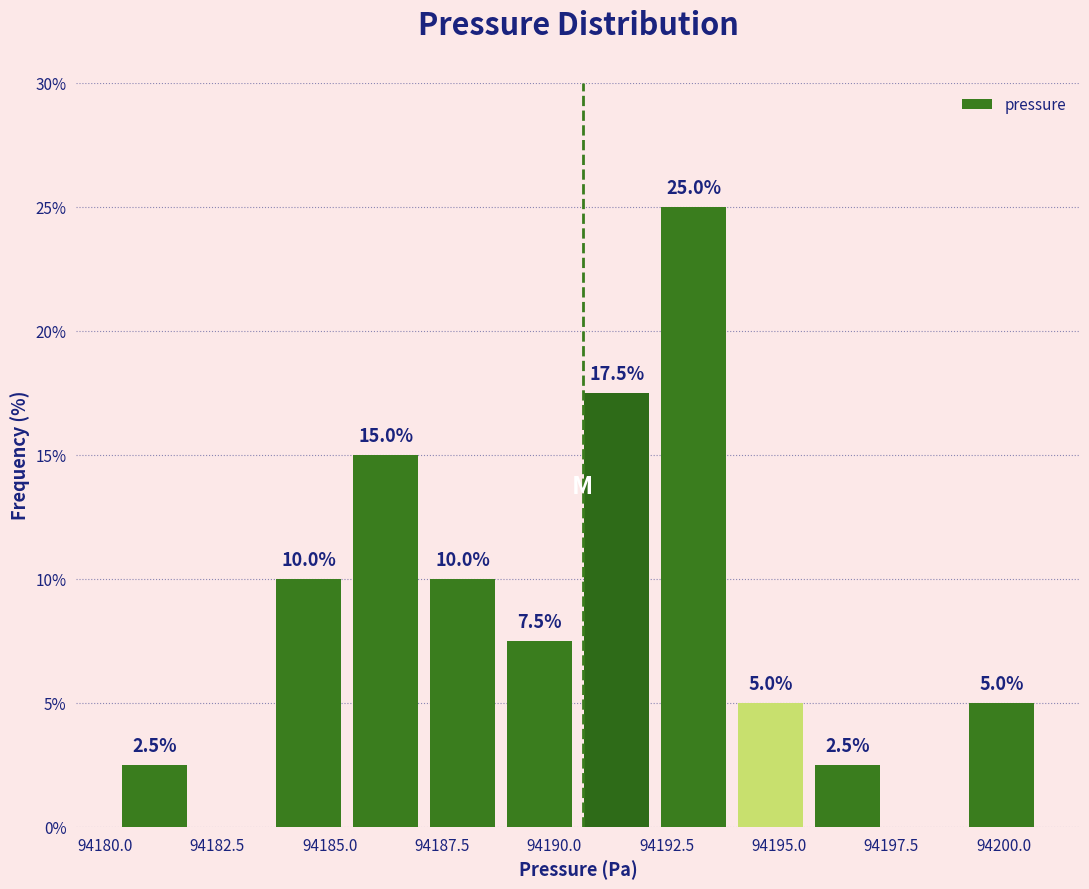

Read against the x-axis, roughly where is the centre of the tallest bar?

94193.0